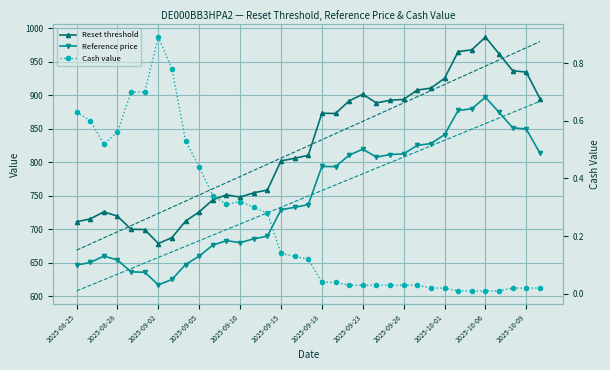

At how many categories does at least one series exceed 456?

35